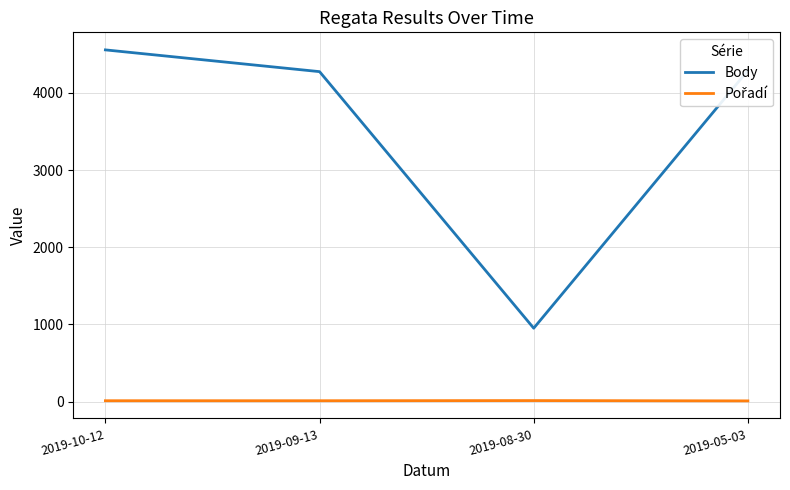

Which series changed the most between 2019-08-30 and 2019-05-03?

Body